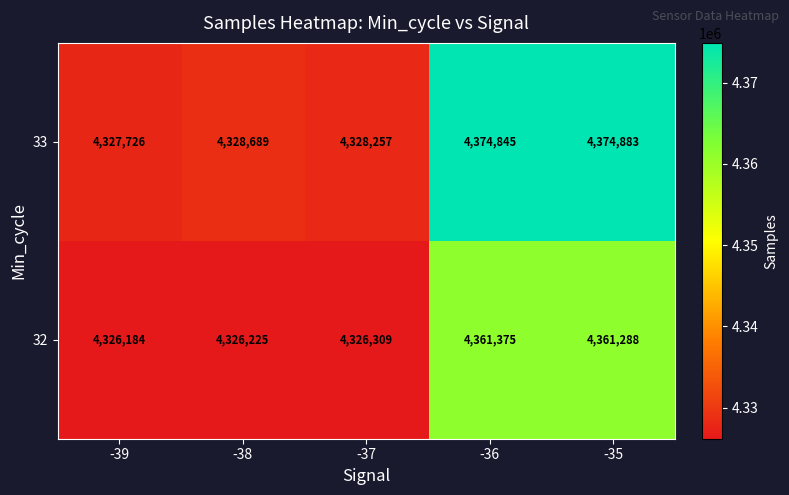

How many series are shown in this chart?

2